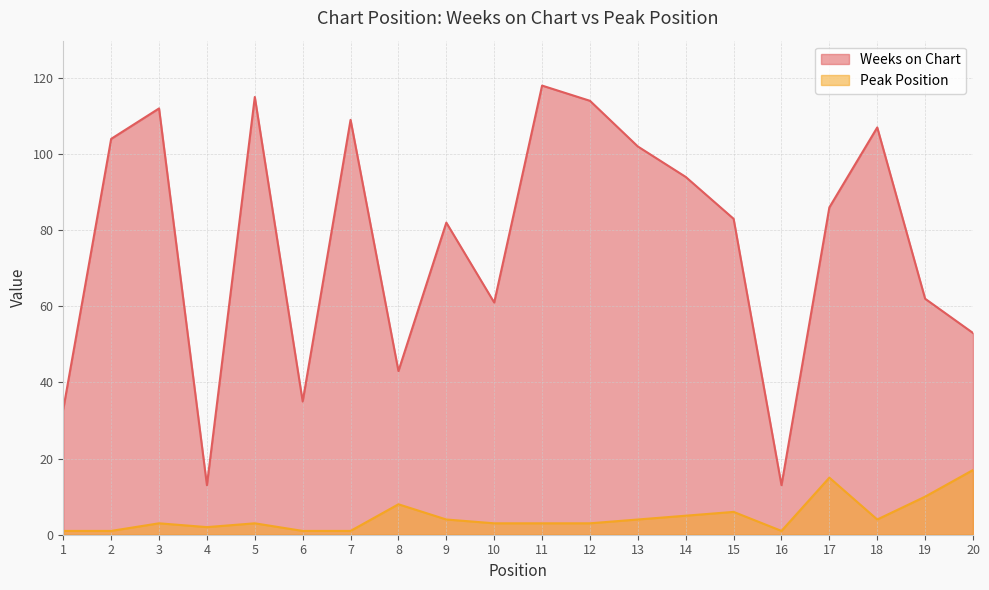

What is the value of the Peak Position point at the 5th from the left?

3